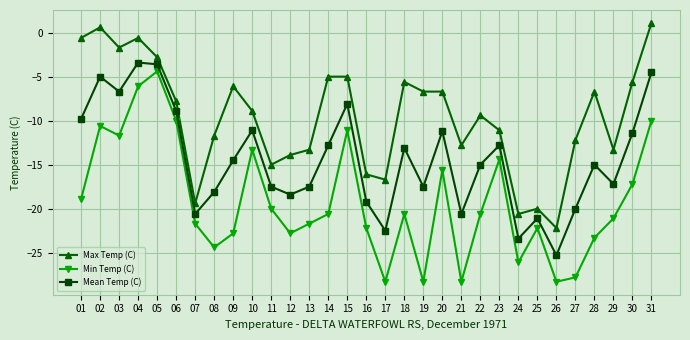

How many lines are shown in the chart?

3